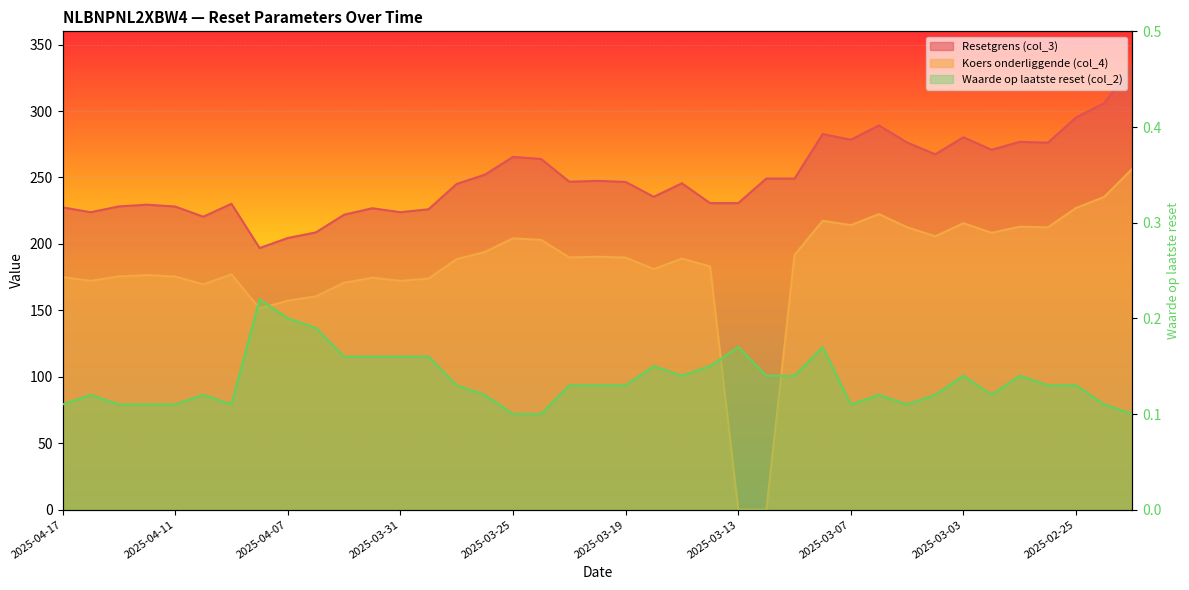

What is the approximate value of Resetgrens (col_3) at 2025-04-08?

196.9